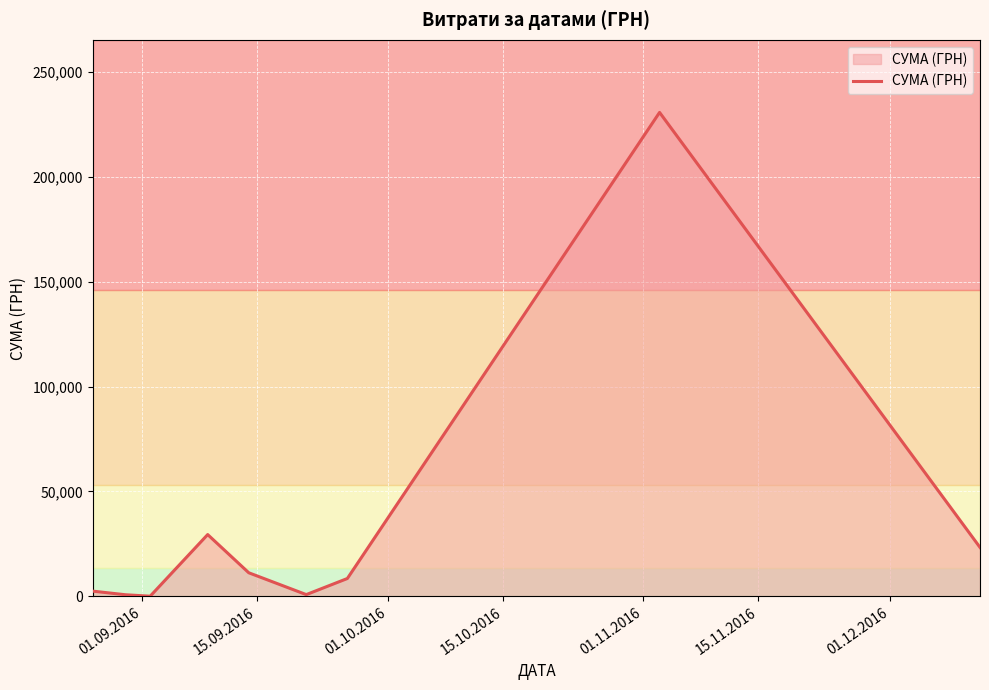

What is the maximum value shown in the chart?

230842.2